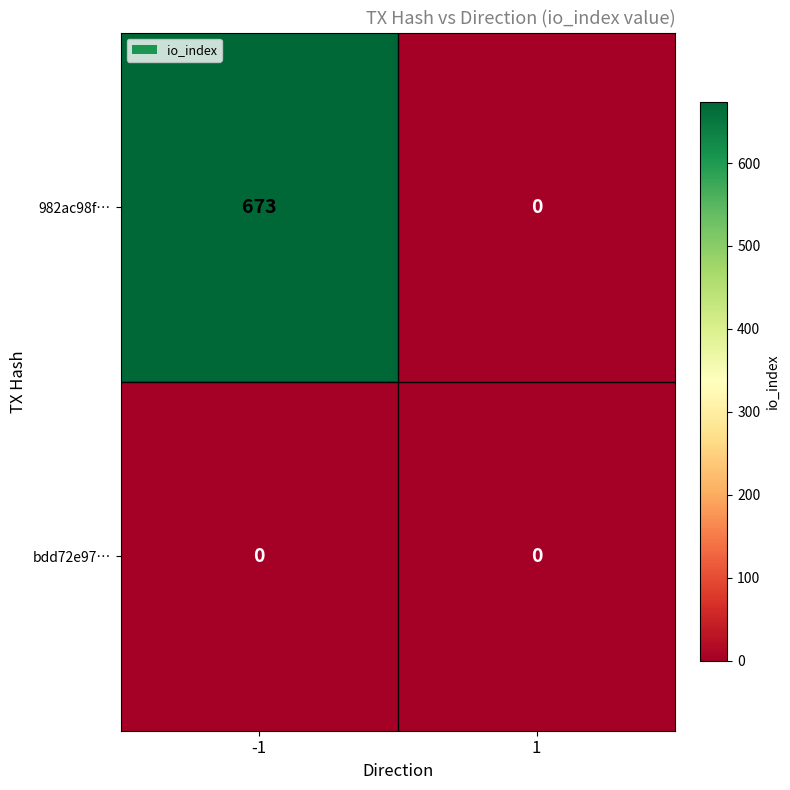

What is the greatest value displayed?

673